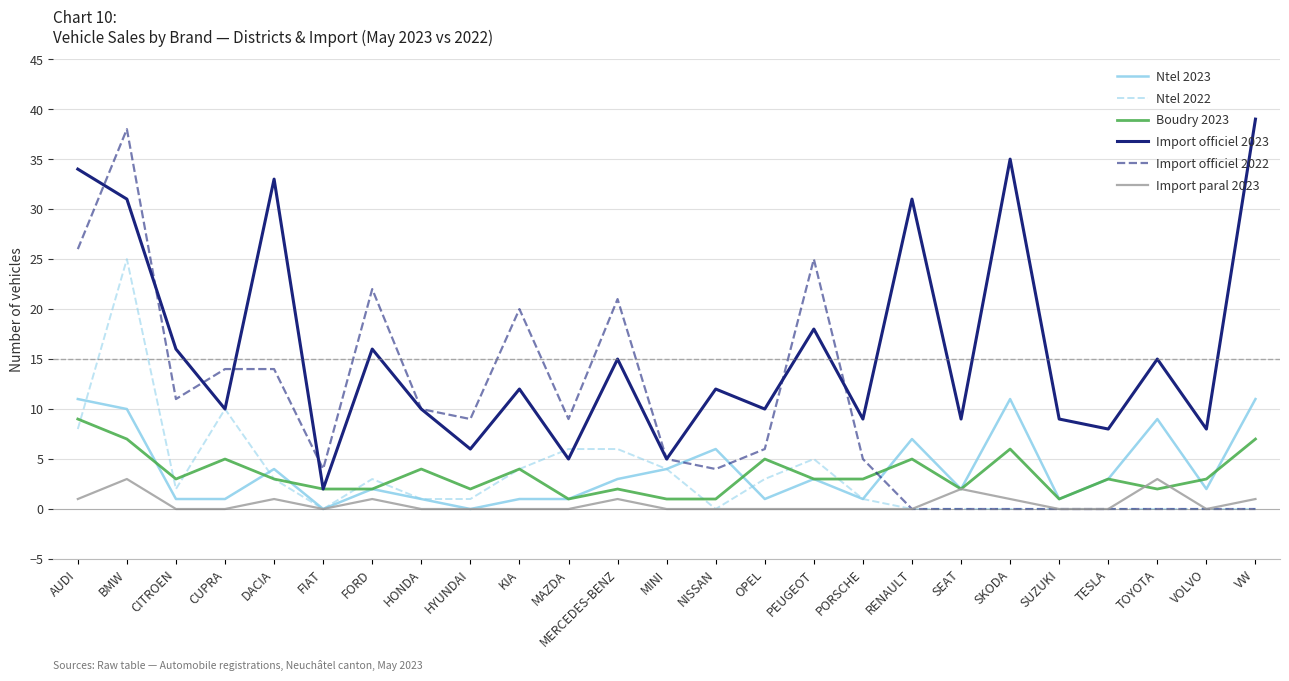

What position from the right is DACIA?

21